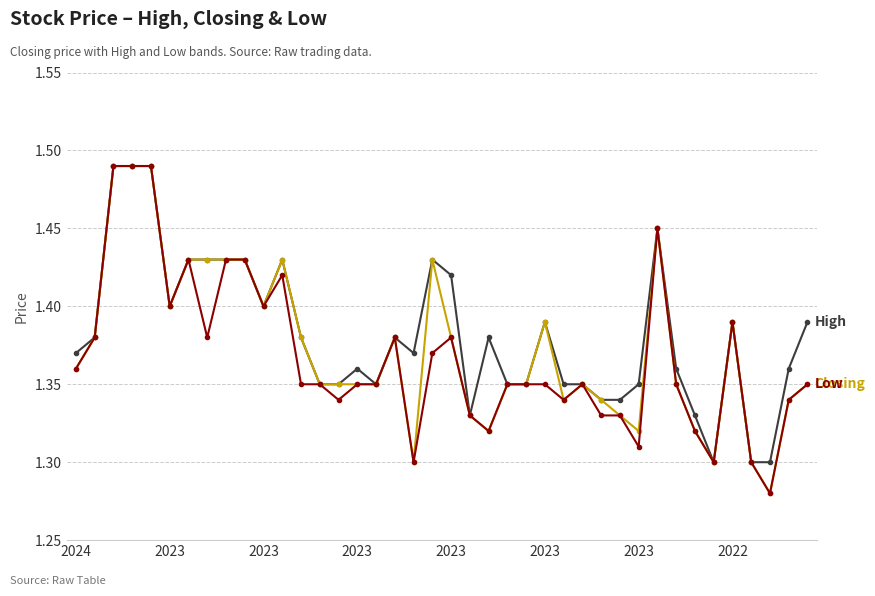

Does the chart have visible grid lines?

Yes